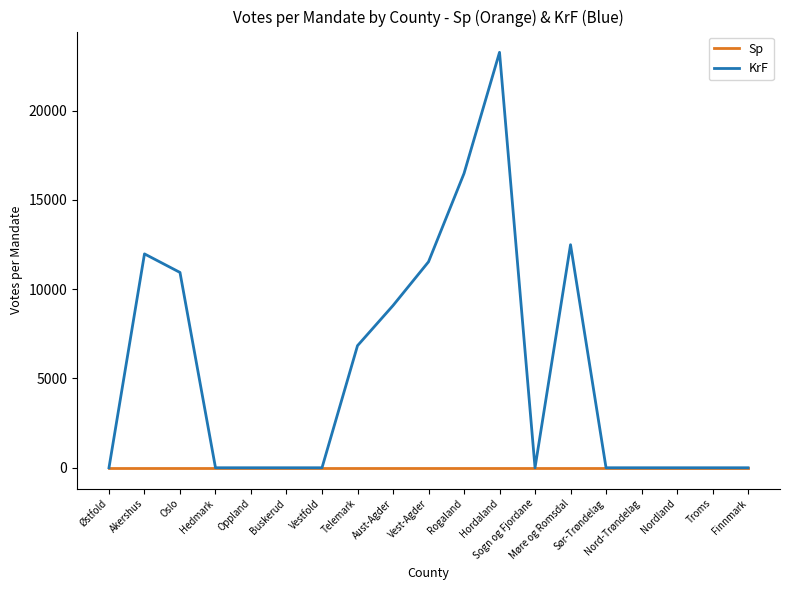

At which label is KrF closest to 11630?

Vest-Agder